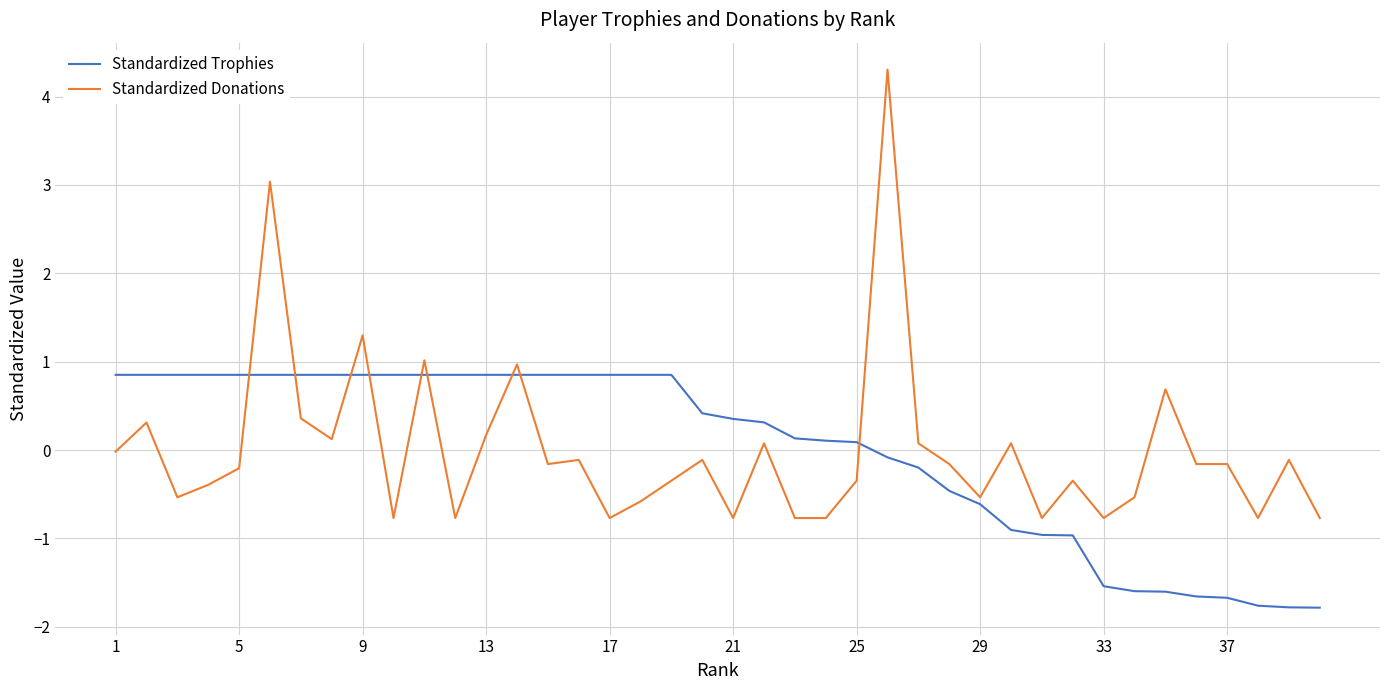

What is the minimum value shown in the chart?

-1.8